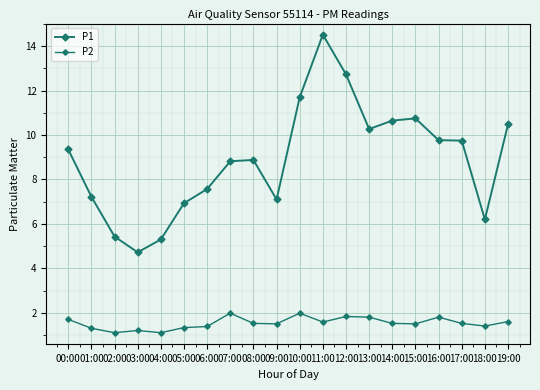

Count the number of data series in this chart.

2